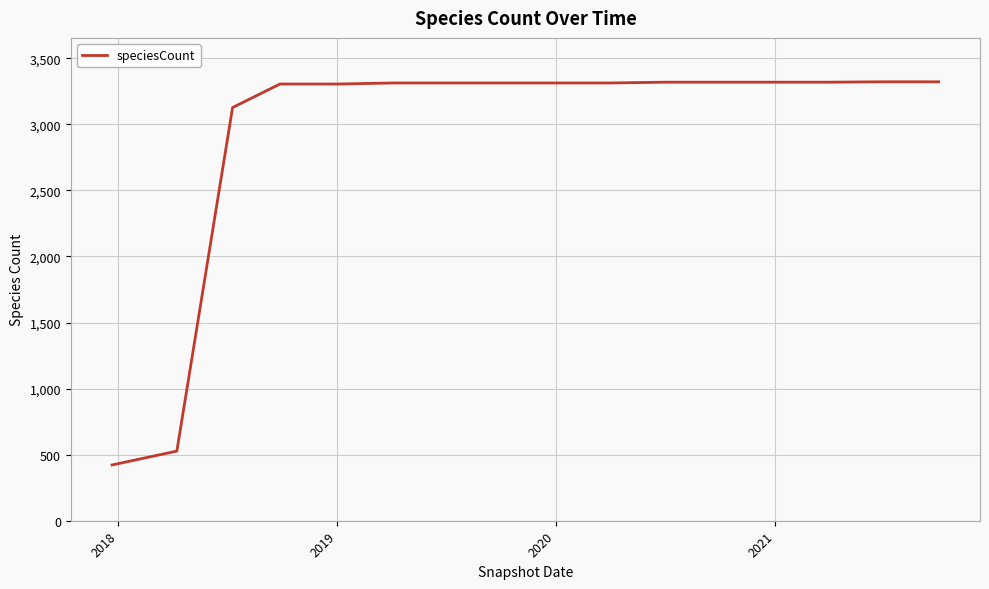

What is the maximum value shown in the chart?

3322